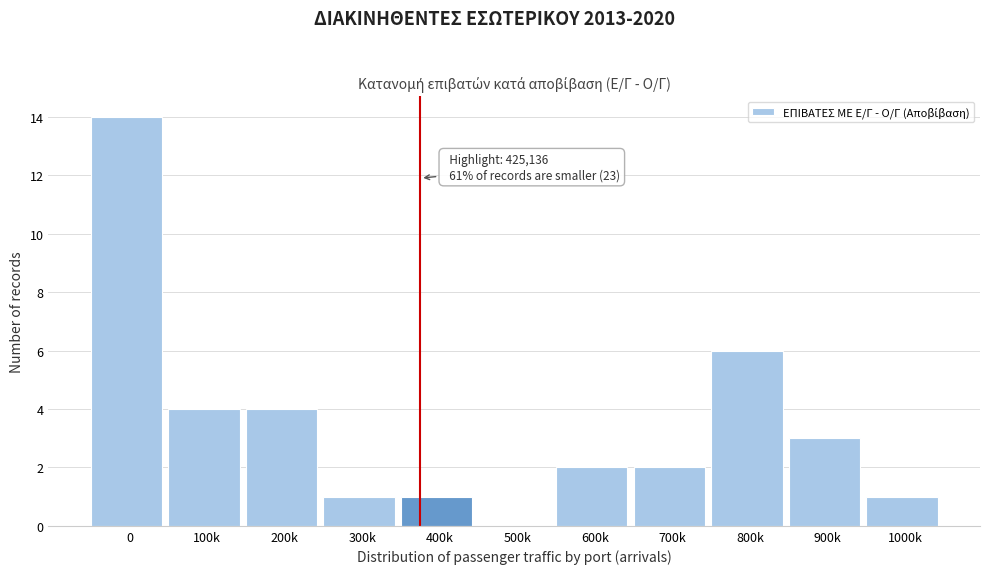

Reading left to right, transcribe all the data shown in this chart.

0=14	100k=4	200k=4	300k=1	400k=1	500k=0	600k=2	700k=2	800k=6	900k=3	1000k=1